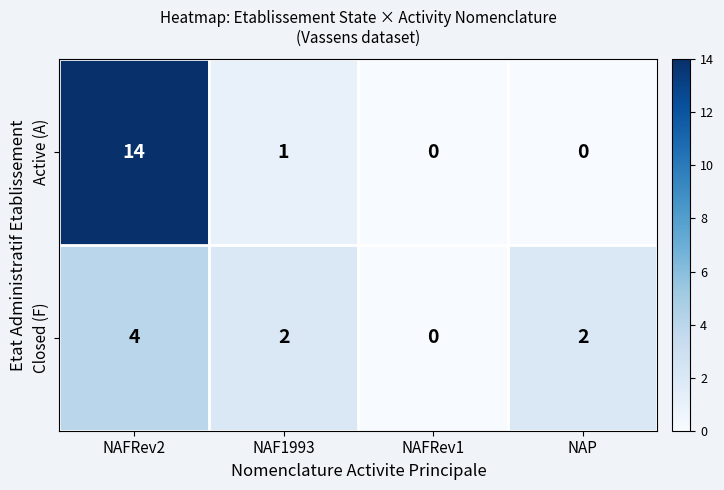

What is the spread (max minus min) of values at NAFRev2?

10